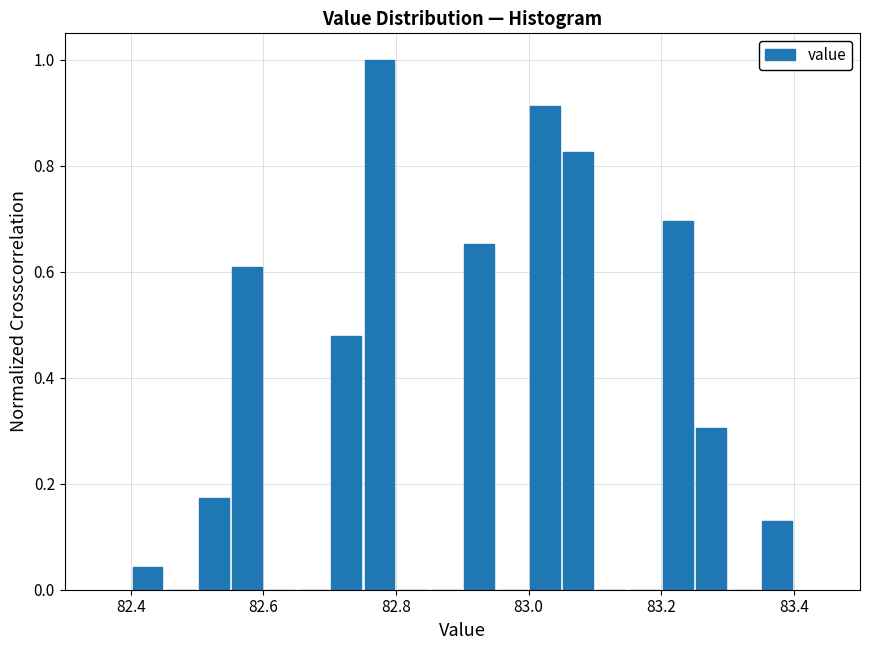

Read against the x-axis, roughly where is the centre of the tallest bar?

82.78